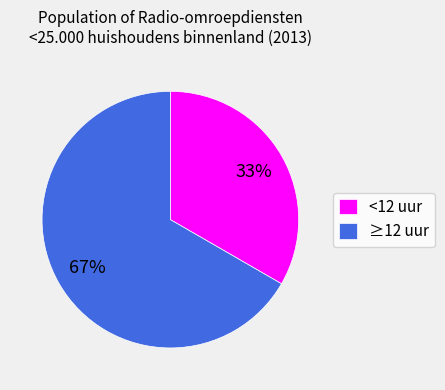

Which slice is the smallest?

<12 uur